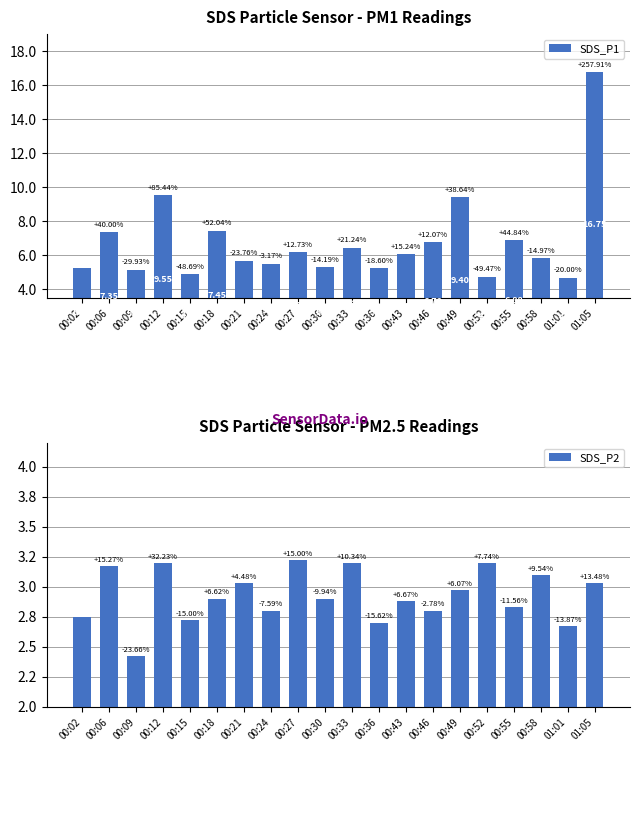

What value does the SDS_P1 series have at 00:24?

5.5